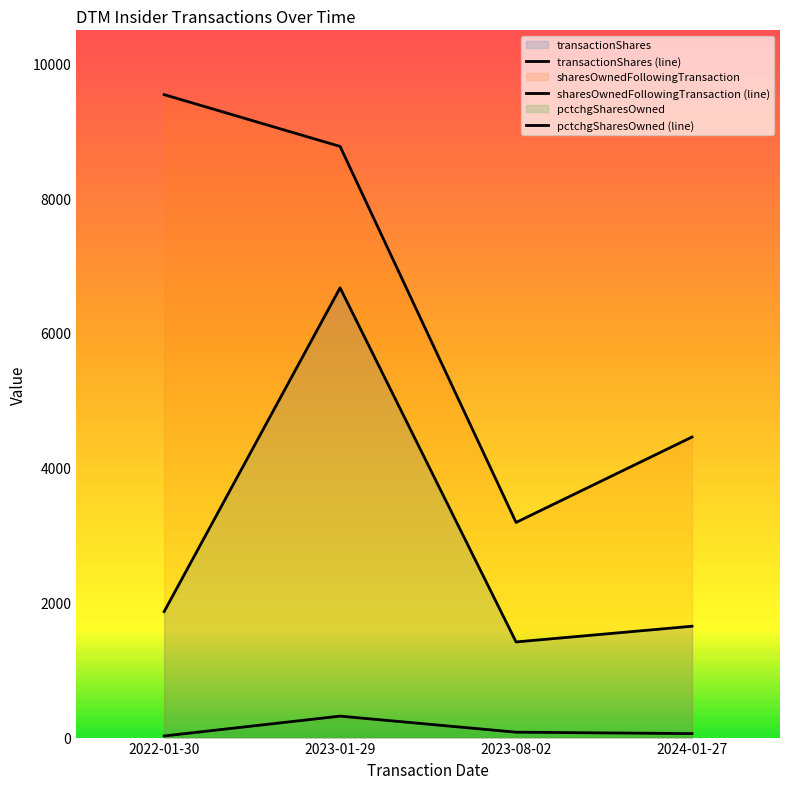

True or false: transactionShares and sharesOwnedFollowingTransaction cross at least once.

False